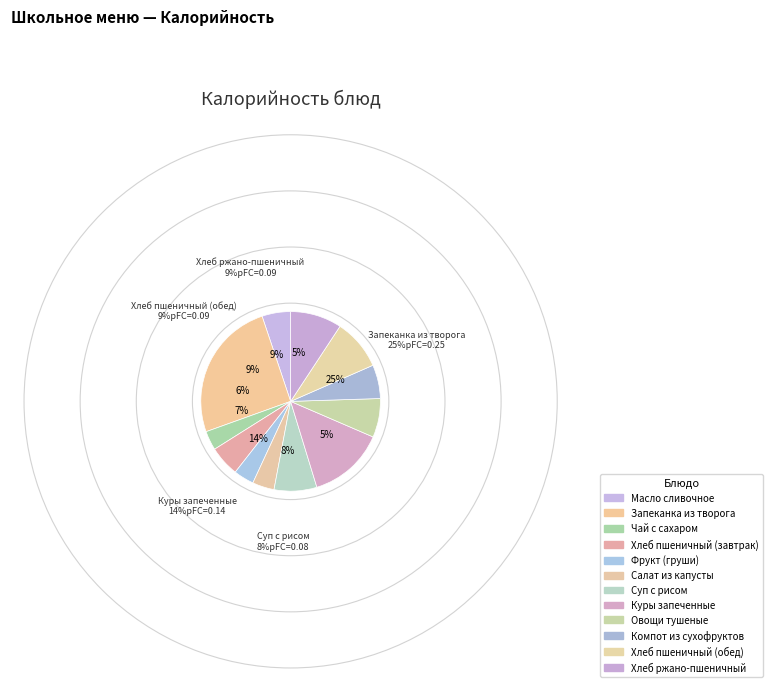

What is the total percentage of Овощи тушеные and Суп с рисом?

14.7%